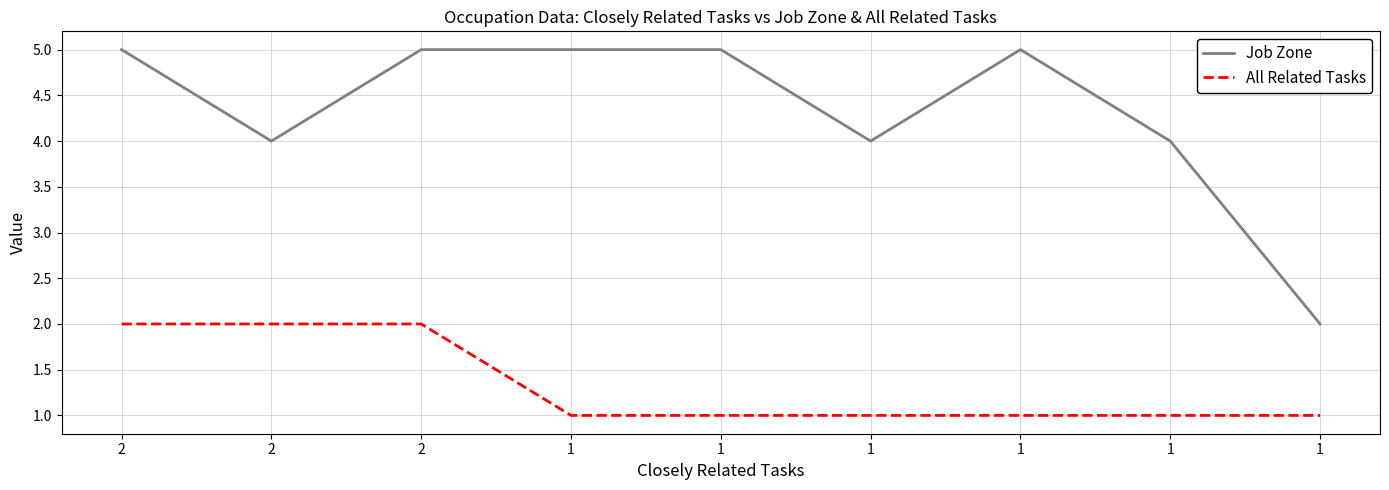

What is the sum of all Job Zone values?

39